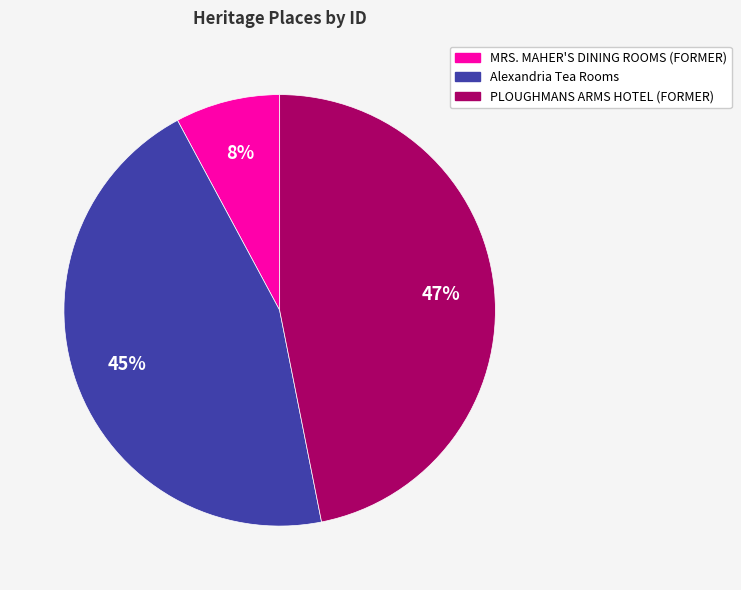

To the nearest percent, what is the difference between the Alexandria Tea Rooms and PLOUGHMANS ARMS HOTEL (FORMER) slice percentages?

2%